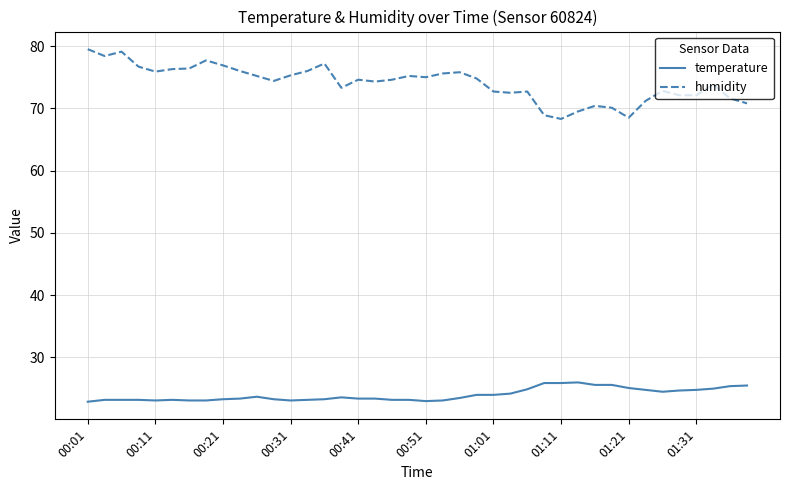

Which series has the widest spread of values?

humidity